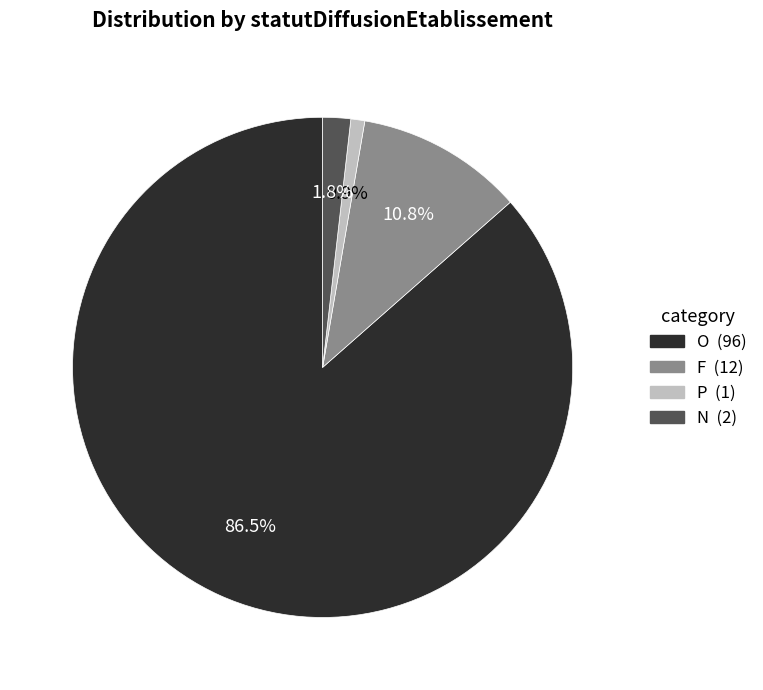

Rank the categories by value from lowest to highest.

P, N, F, O